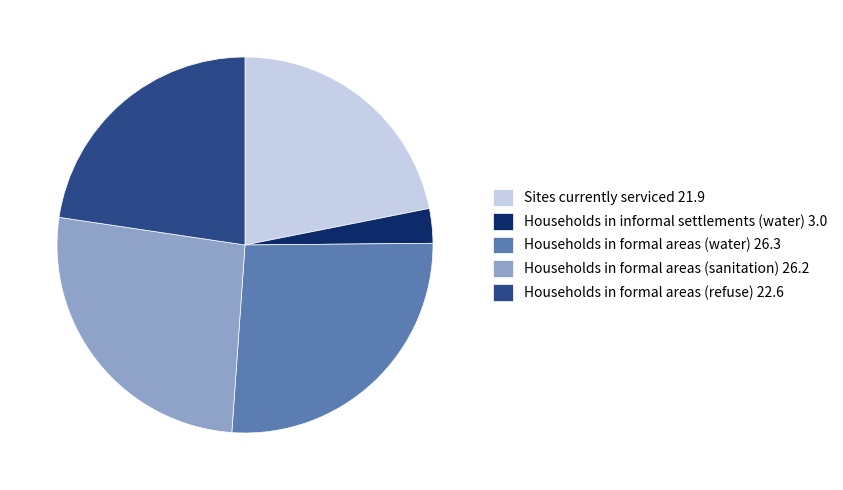

Combined, do Households in formal areas (sanitation) 26.2 and Households in formal areas (refuse) 22.6 account for over 50%?

No